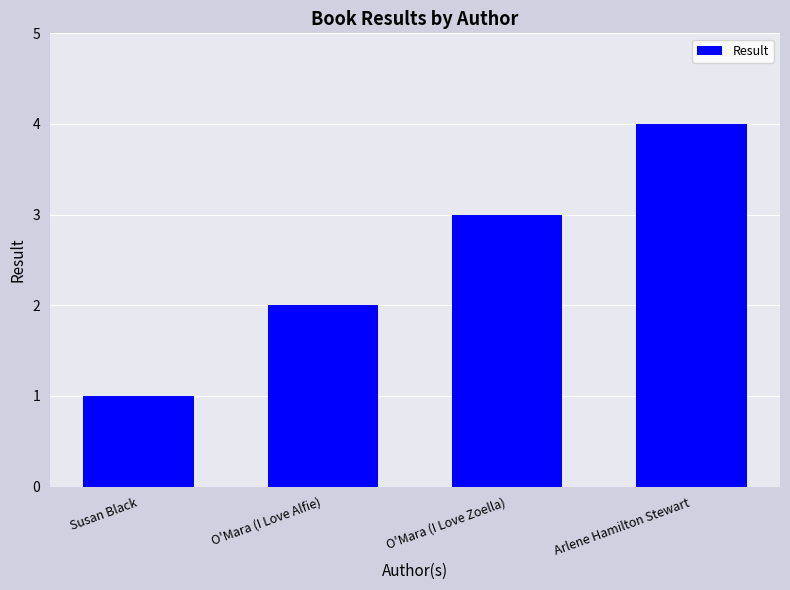

What is the maximum value shown in the chart?

4